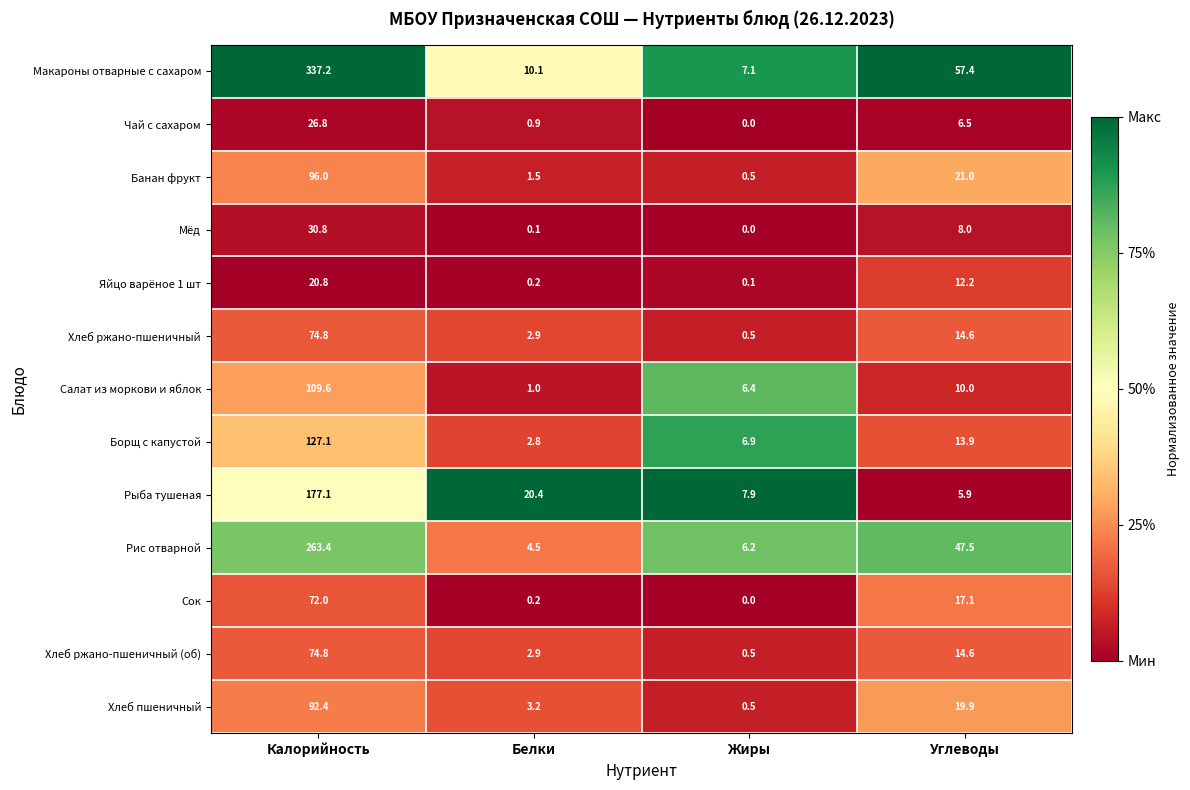

Where is Банан фрукт nearest to the value 48?

Углеводы